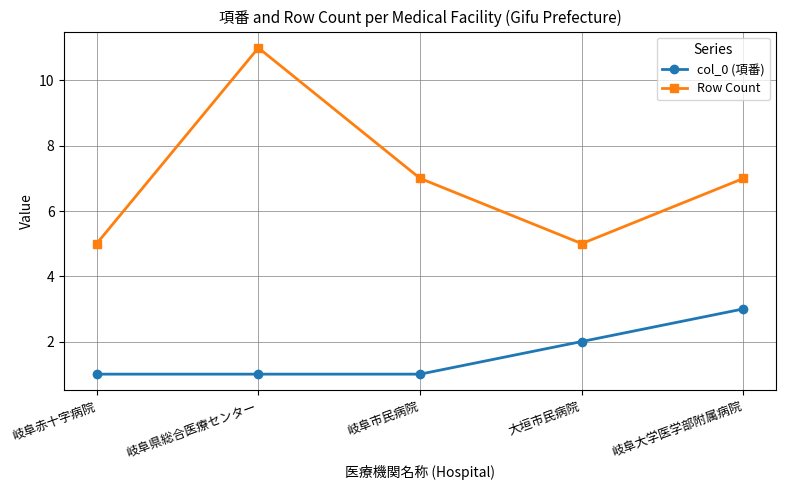

Reading right to left, extract all data points from this chart.

col_0 (項番): 岐阜大学医学部附属病院=3	大垣市民病院=2	岐阜市民病院=1	岐阜県総合医療センター=1	岐阜赤十字病院=1
Row Count: 岐阜大学医学部附属病院=7	大垣市民病院=5	岐阜市民病院=7	岐阜県総合医療センター=11	岐阜赤十字病院=5